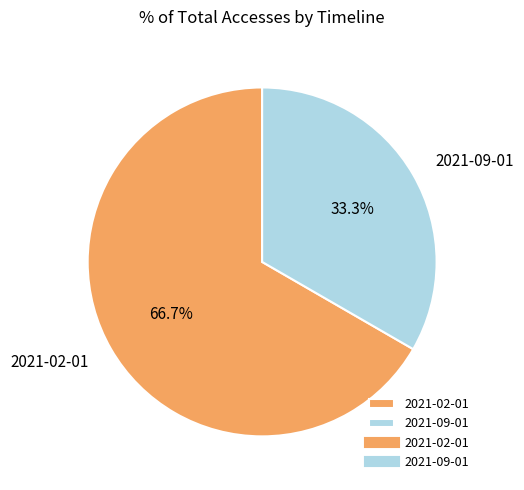

How many slices are in this pie chart?

2